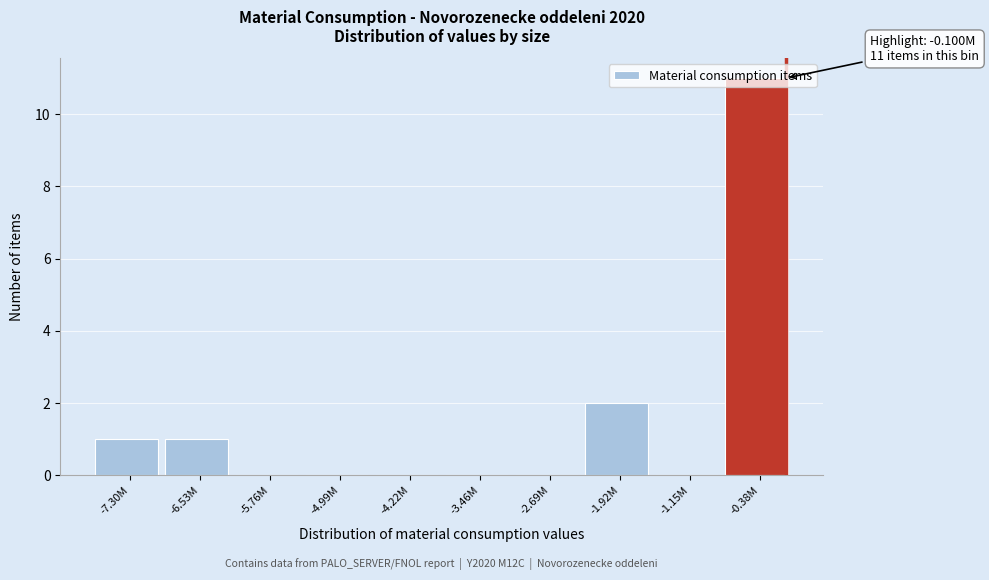

The chart shows a value of 0 at -4.99M. True or false?

True